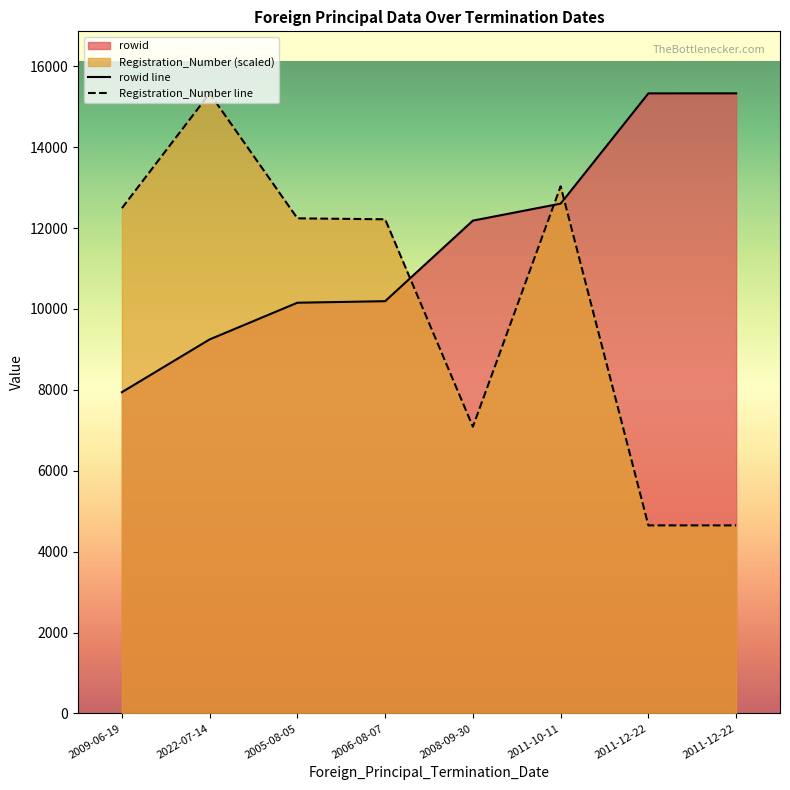

What is the total value across all series at 2011-12-22?

19980.6